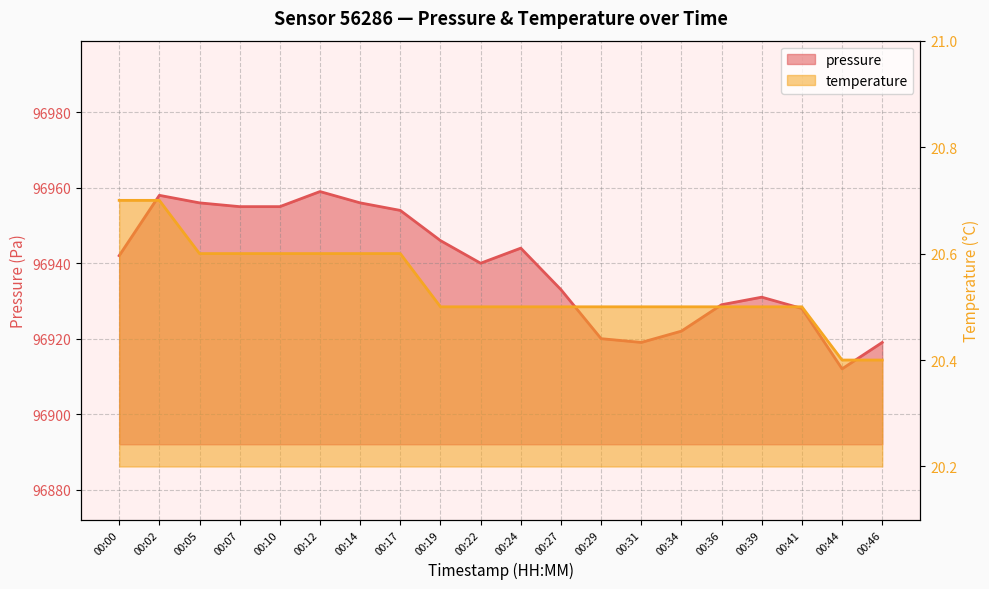

Which series has the largest range (max minus min)?

pressure